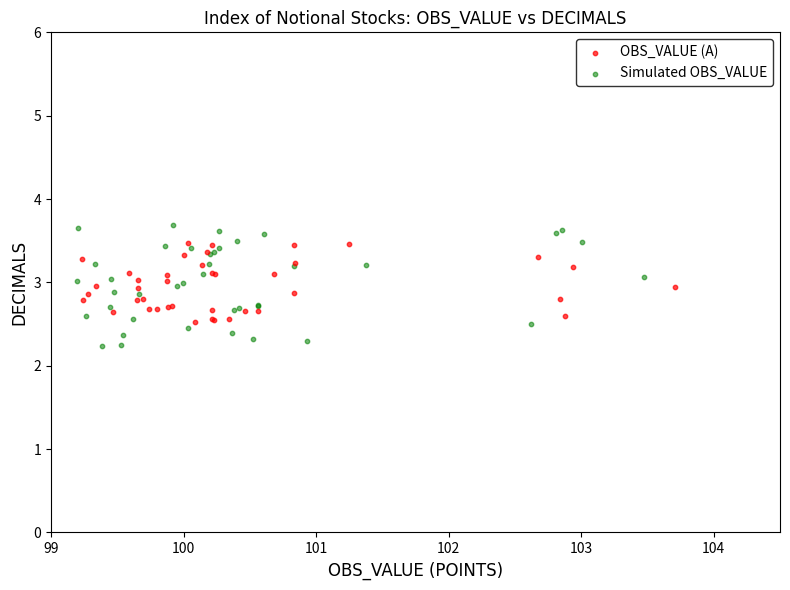

Which series reaches the minimum Y coordinate?

Simulated OBS_VALUE